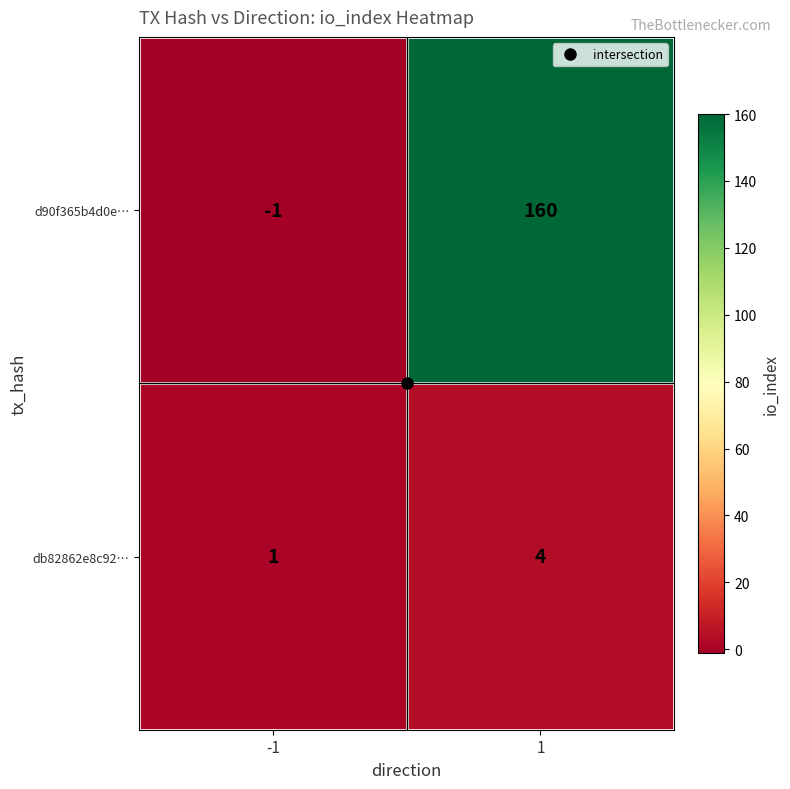

At -1, list the series in order from smallest to largest.

d90f365b4d0e…, db82862e8c92…